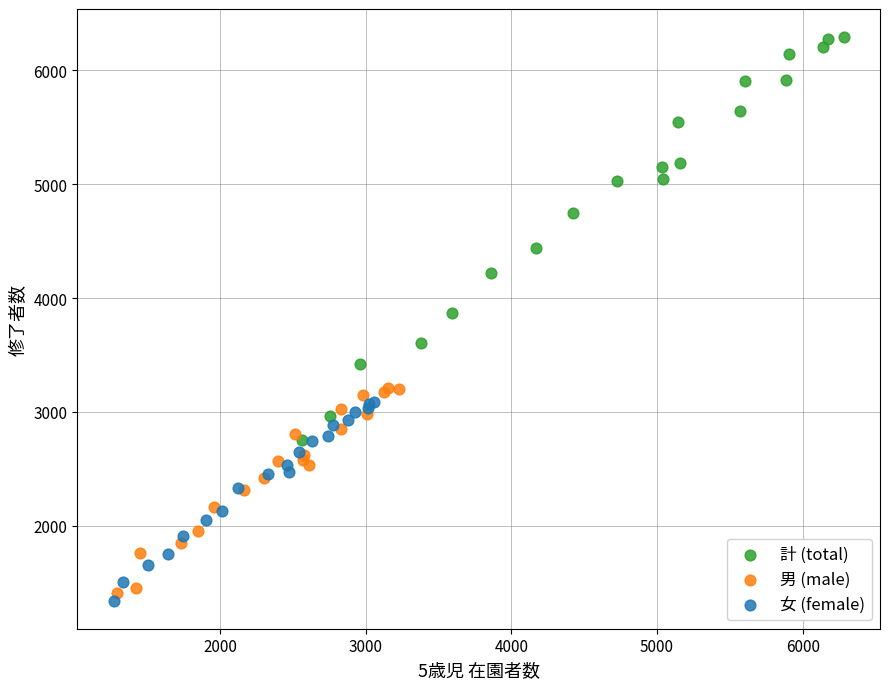

Which series contains the lowest Y value?

女 (female)